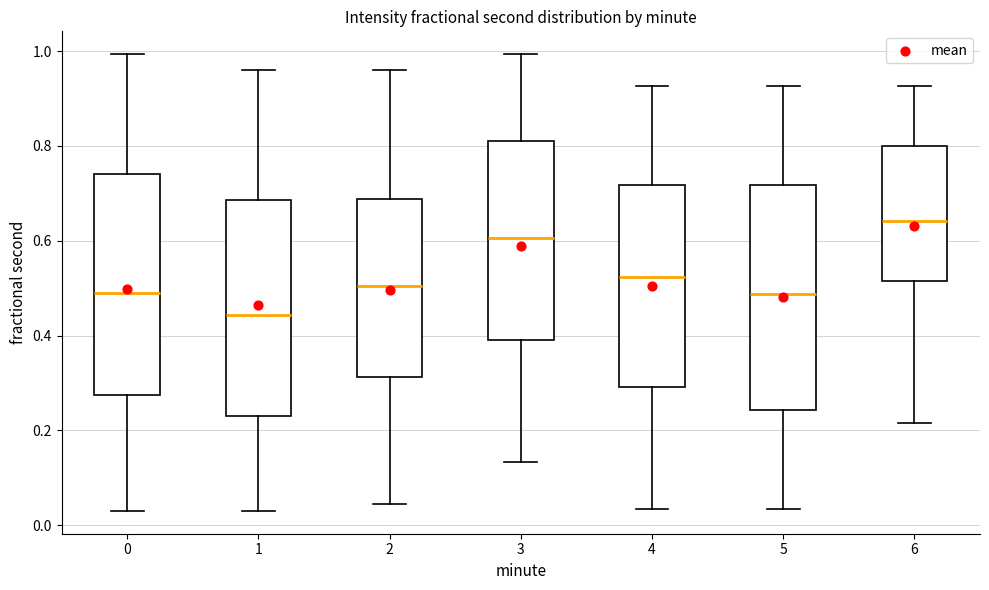

Reading left to right, transcribe this box plot: for each box, give where its median line is, the range the box spans, and where its two whiskers end, as read against the y-axis. The values are not printed on the chart, so give them approximately, as read against the axis.

0: median 0.50, box 0.28 to 0.74, whiskers 0.02 to 1.00
1: median 0.44, box 0.24 to 0.68, whiskers 0.02 to 0.96
2: median 0.50, box 0.32 to 0.68, whiskers 0.04 to 0.96
3: median 0.60, box 0.40 to 0.80, whiskers 0.14 to 1.00
4: median 0.52, box 0.30 to 0.72, whiskers 0.04 to 0.92
5: median 0.48, box 0.24 to 0.72, whiskers 0.04 to 0.92
6: median 0.64, box 0.52 to 0.80, whiskers 0.22 to 0.92